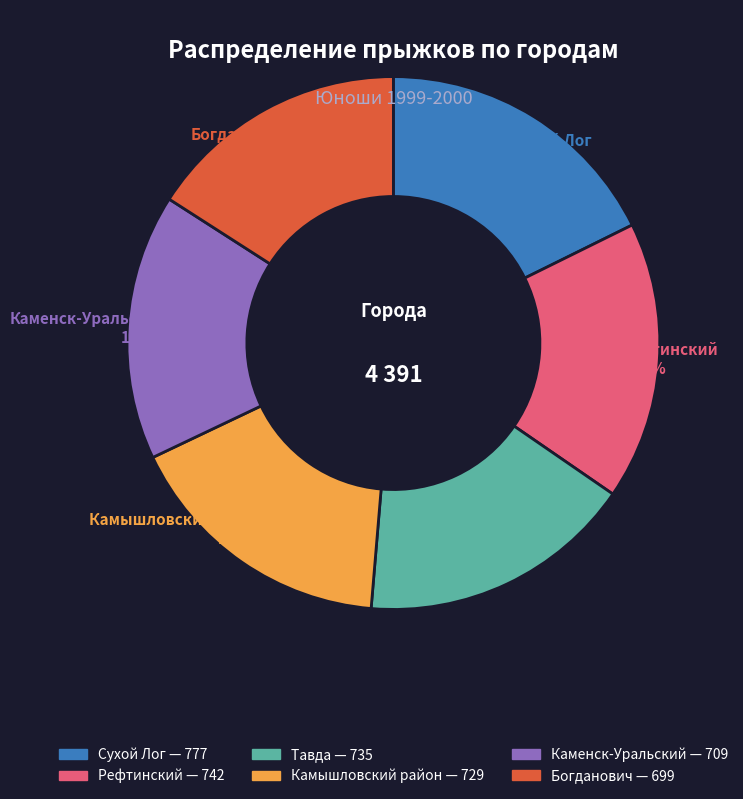

True or false: Рефтинский accounts for 8% of the total.

False